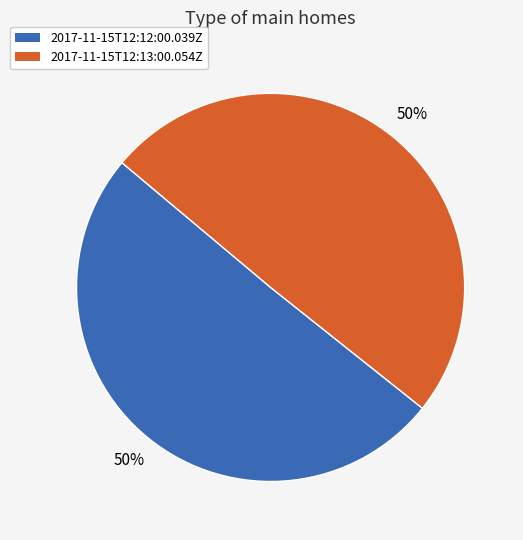

Count the number of slices in the pie.

2